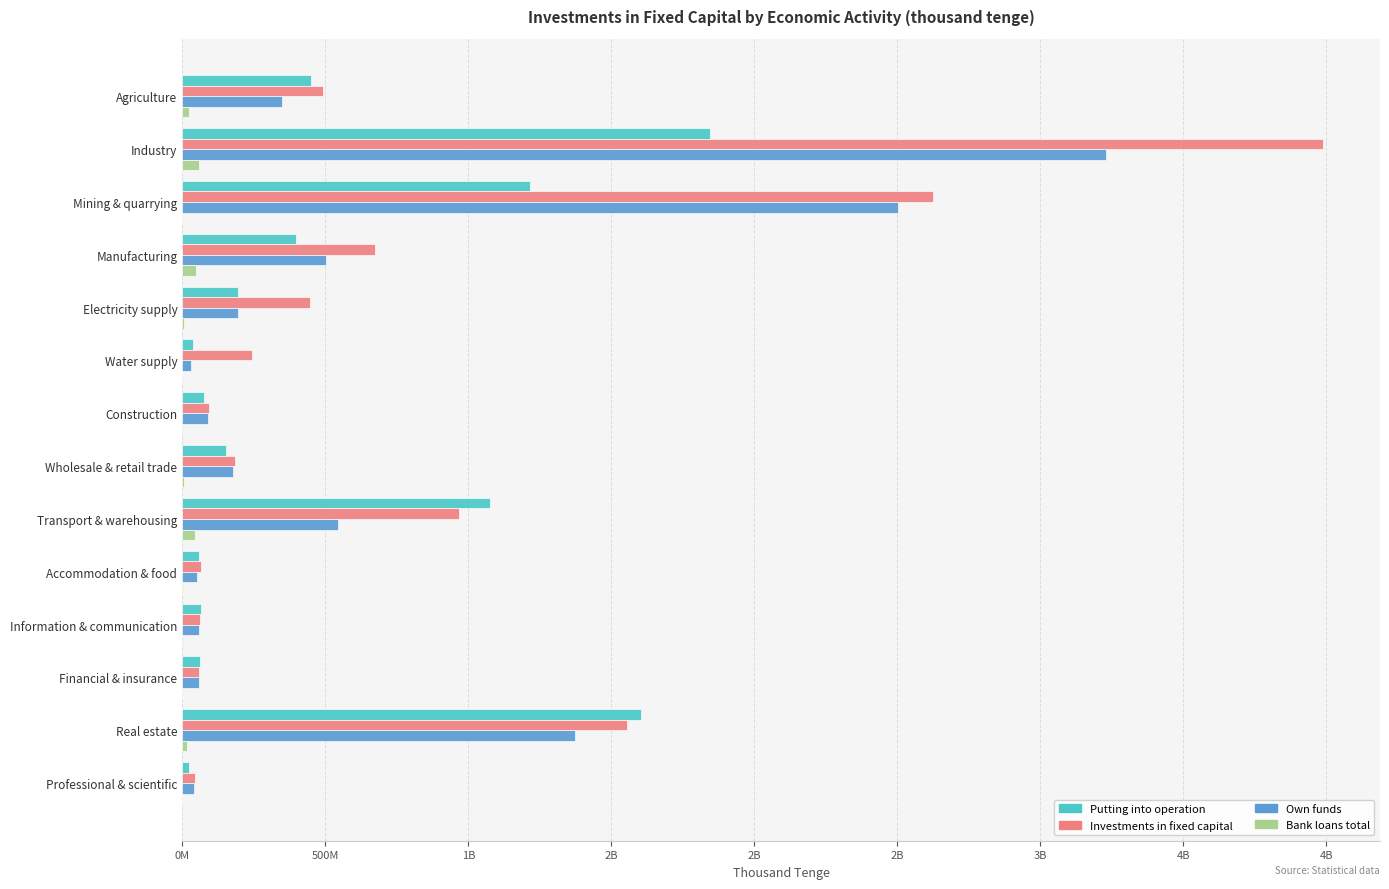

What are all the series names shown in the legend?

Putting into operation, Investments in fixed capital, Own funds, Bank loans total